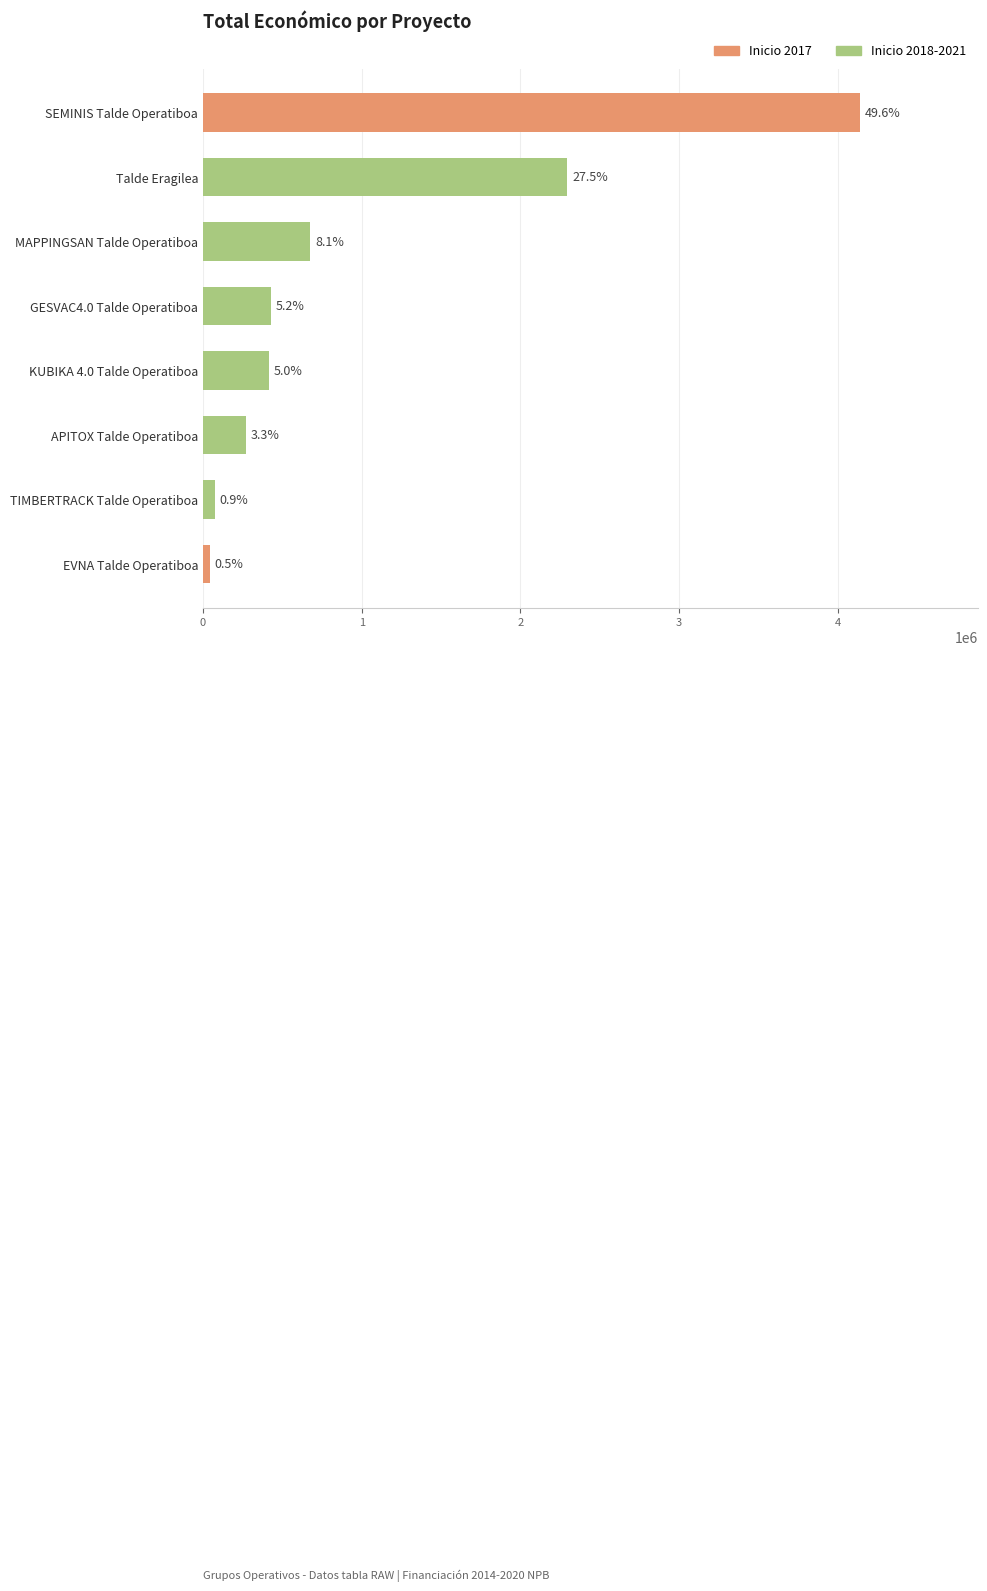

Are the bars horizontal?

Yes